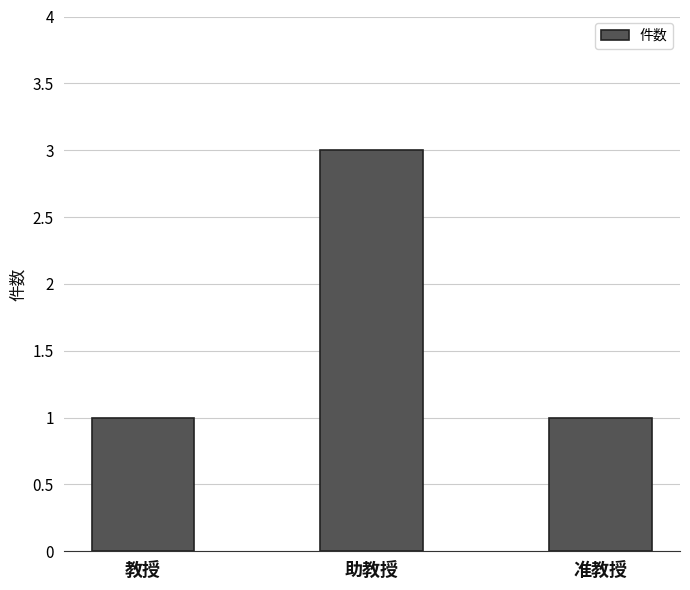

What is the minimum value shown in the chart?

1